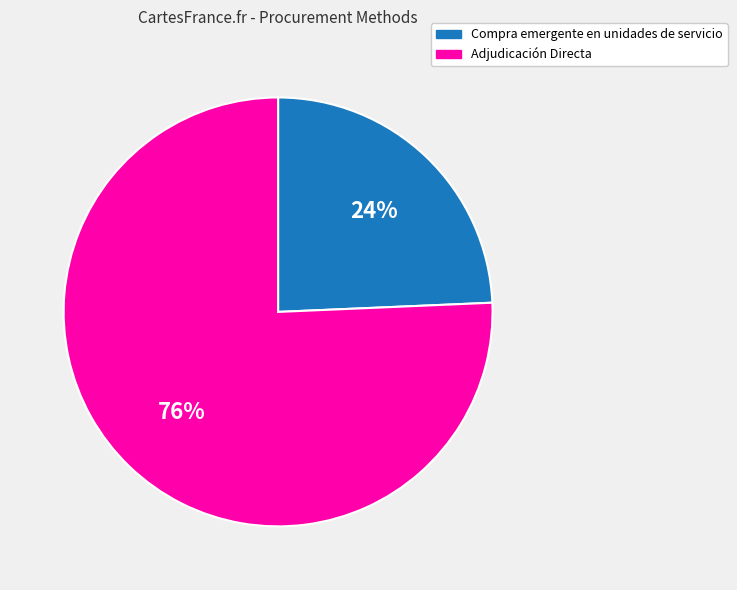

Is the sum of Compra emergente en unidades de servicio and Adjudicación Directa greater than half?

Yes